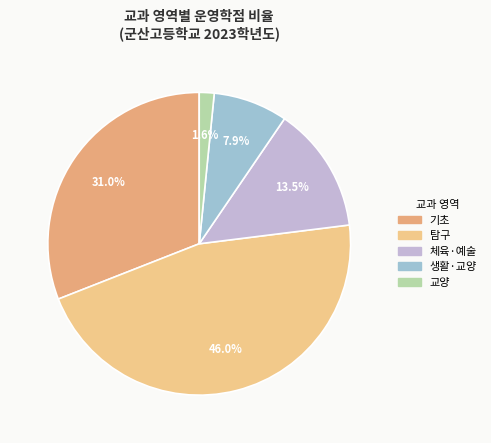

Which category has the biggest portion of the pie?

탐구